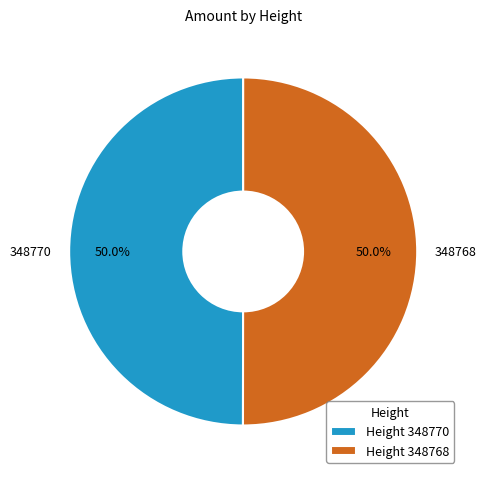

Count the number of slices in the pie.

2